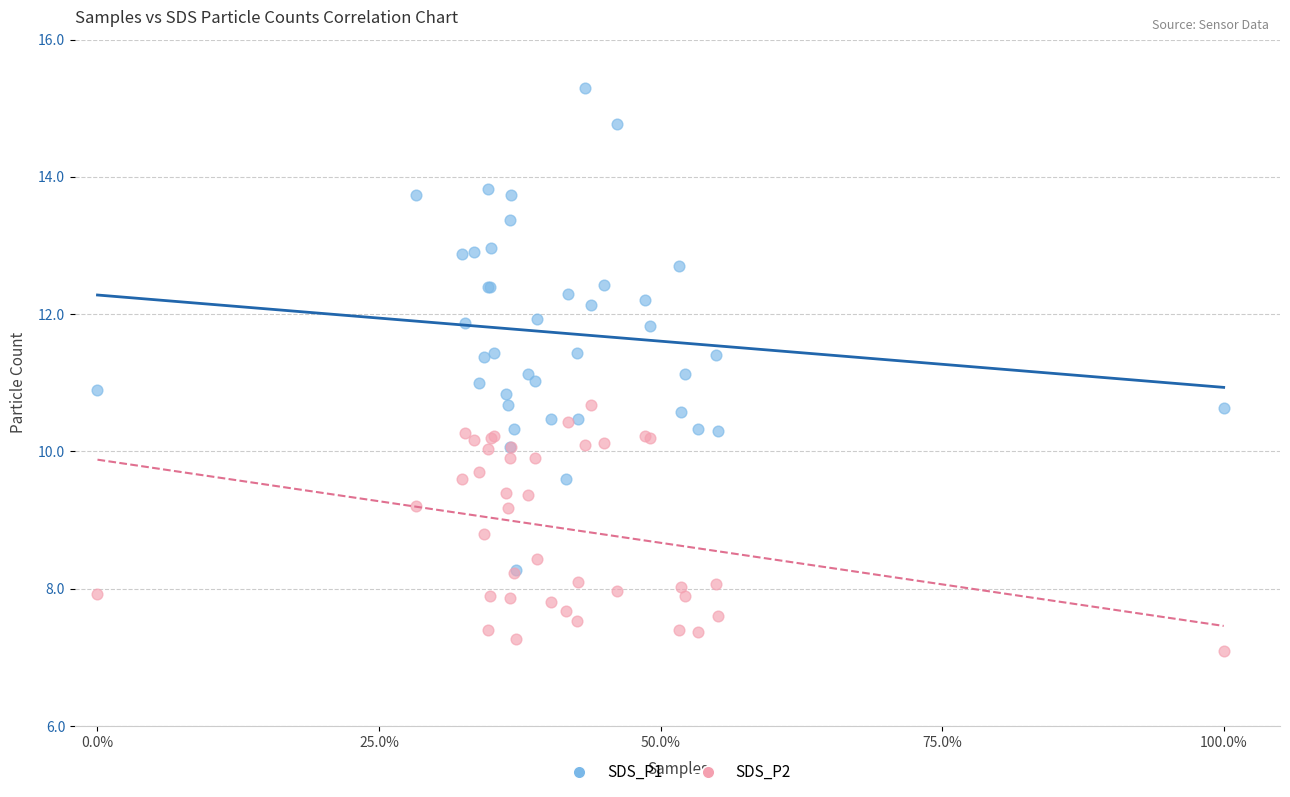

Which series contains the highest Y value?

SDS_P1